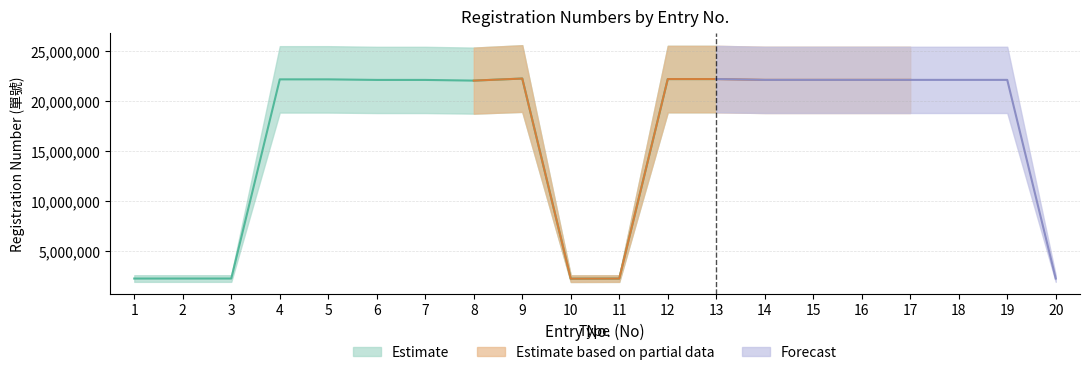

What is the sum of the 單號 (Partial) values at 13 and 8?

44313940